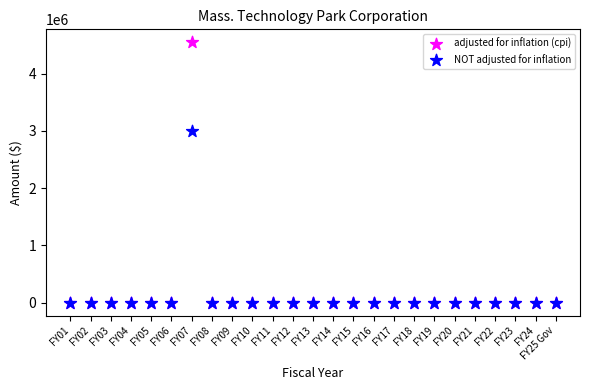

Across all series, what Y value is closest to 2273756?

3000000